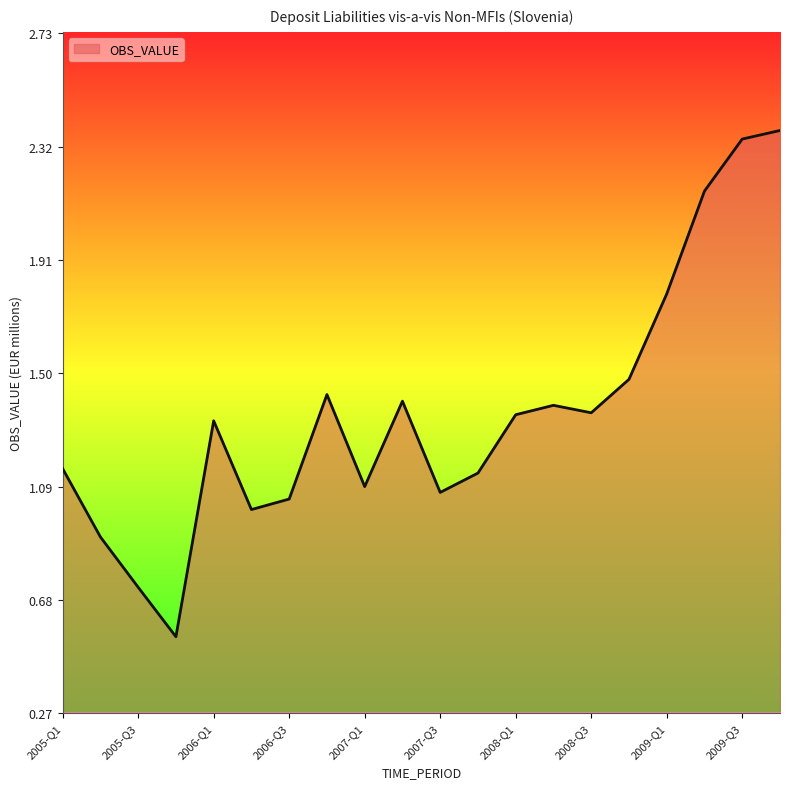

What is the difference between the maximum and minimum values?

1.8